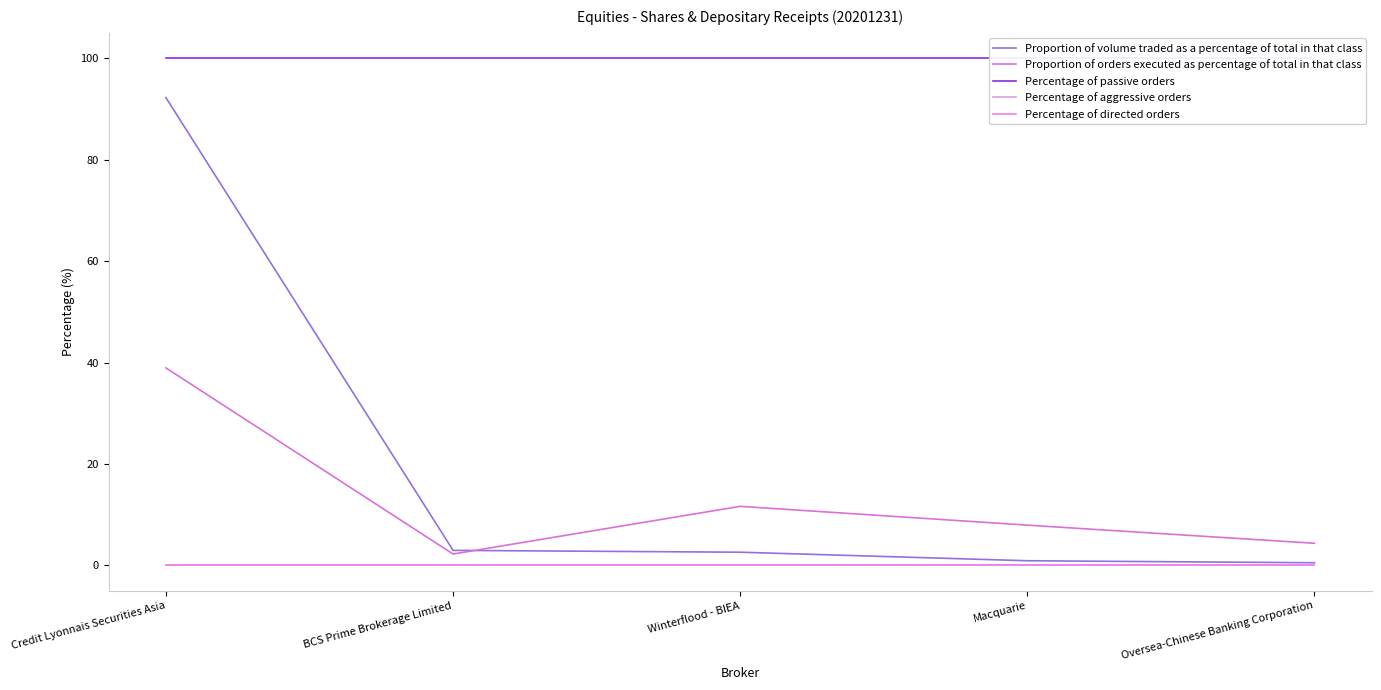

True or false: Percentage of aggressive orders and Proportion of orders executed as percentage of total in that class cross at least once.

False